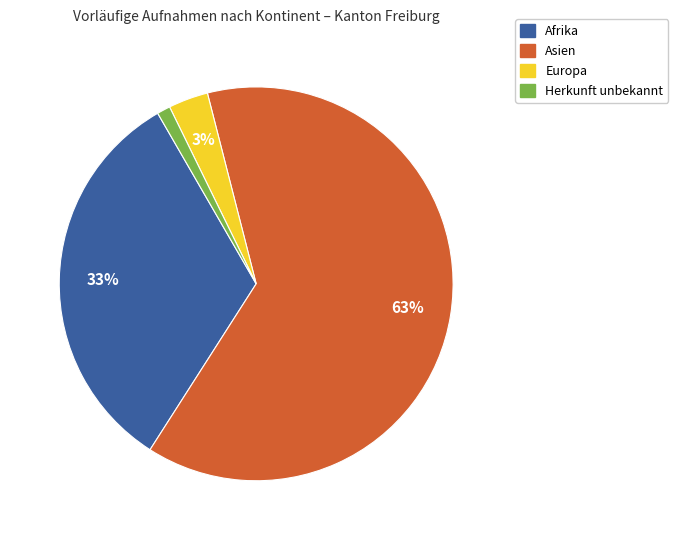

To the nearest percent, what portion does Asien represent?

63%